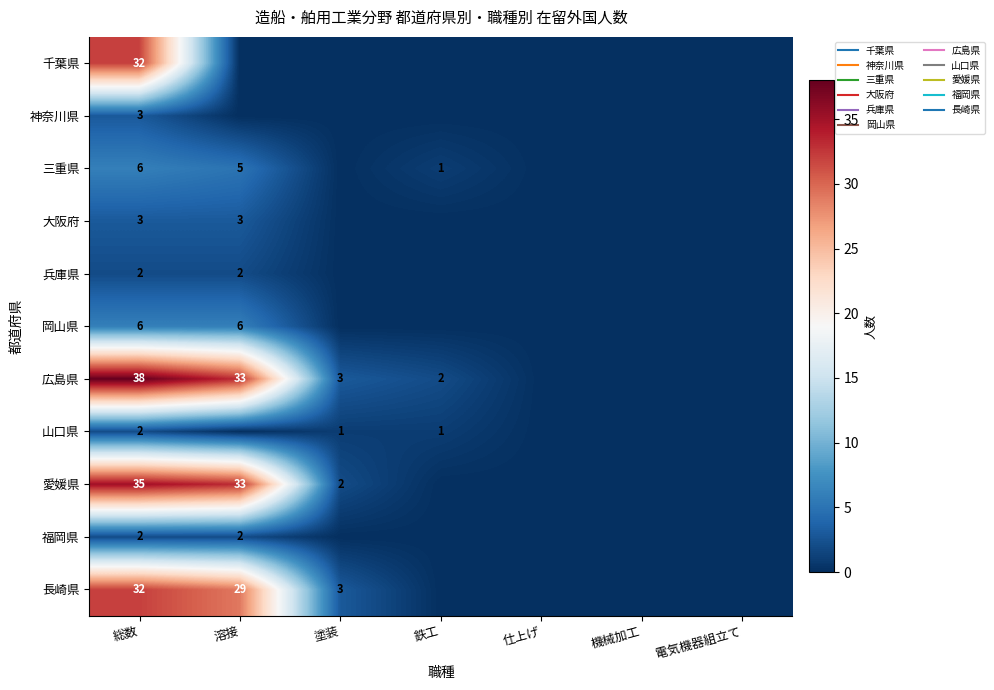

Between 仕上げ and 総数, which is larger?

総数